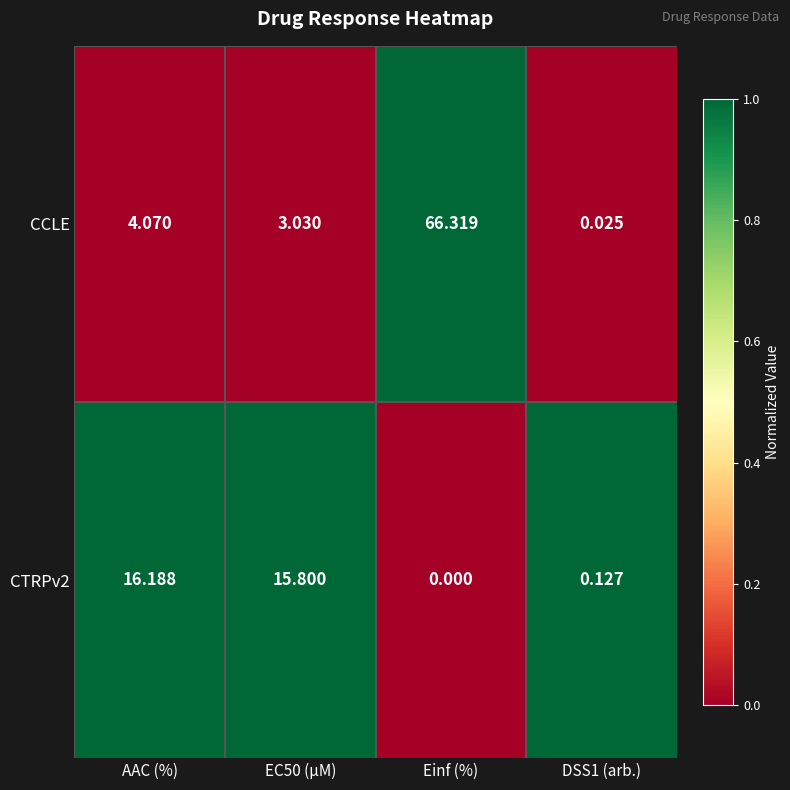

Rank the series at EC50 (µM) from lowest to highest value.

CCLE, CTRPv2